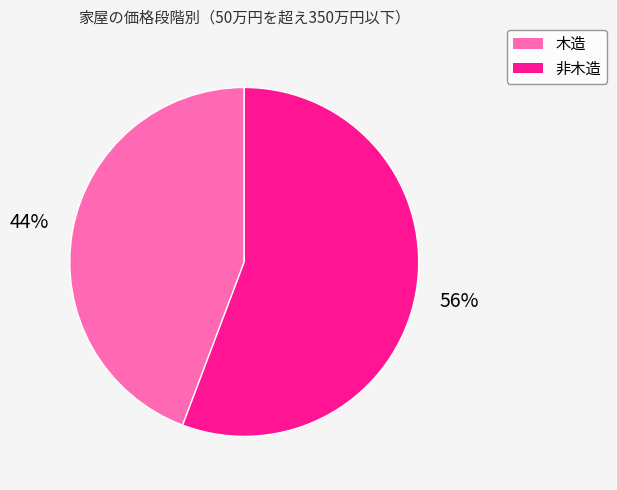

To the nearest percent, what percentage of the pie is 木造?

44%